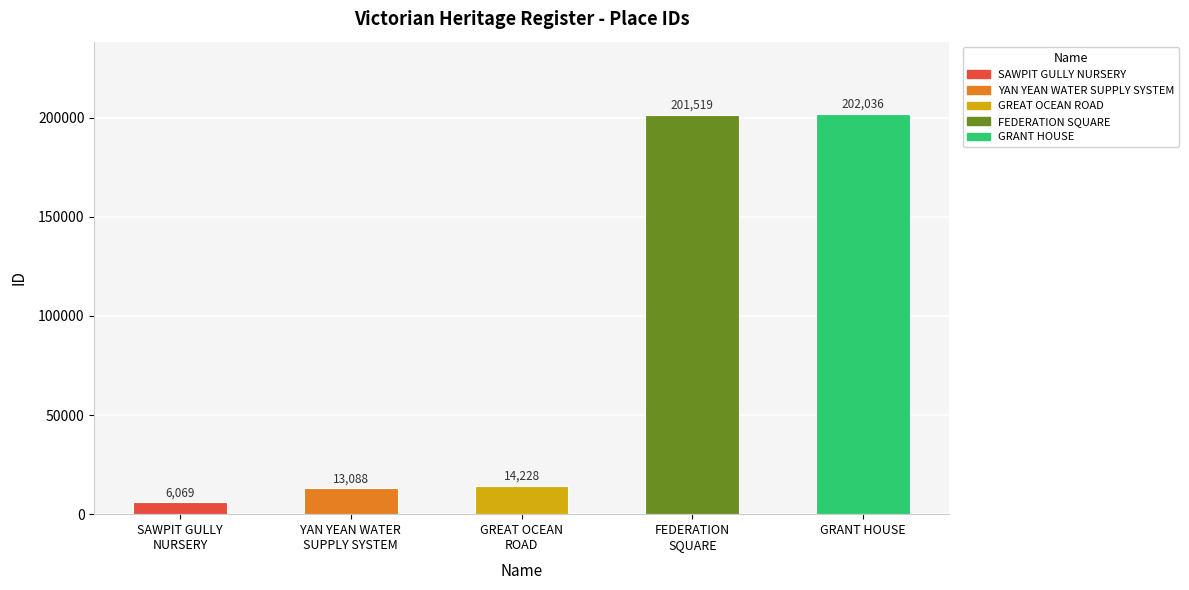

What is the maximum value shown in the chart?

202036